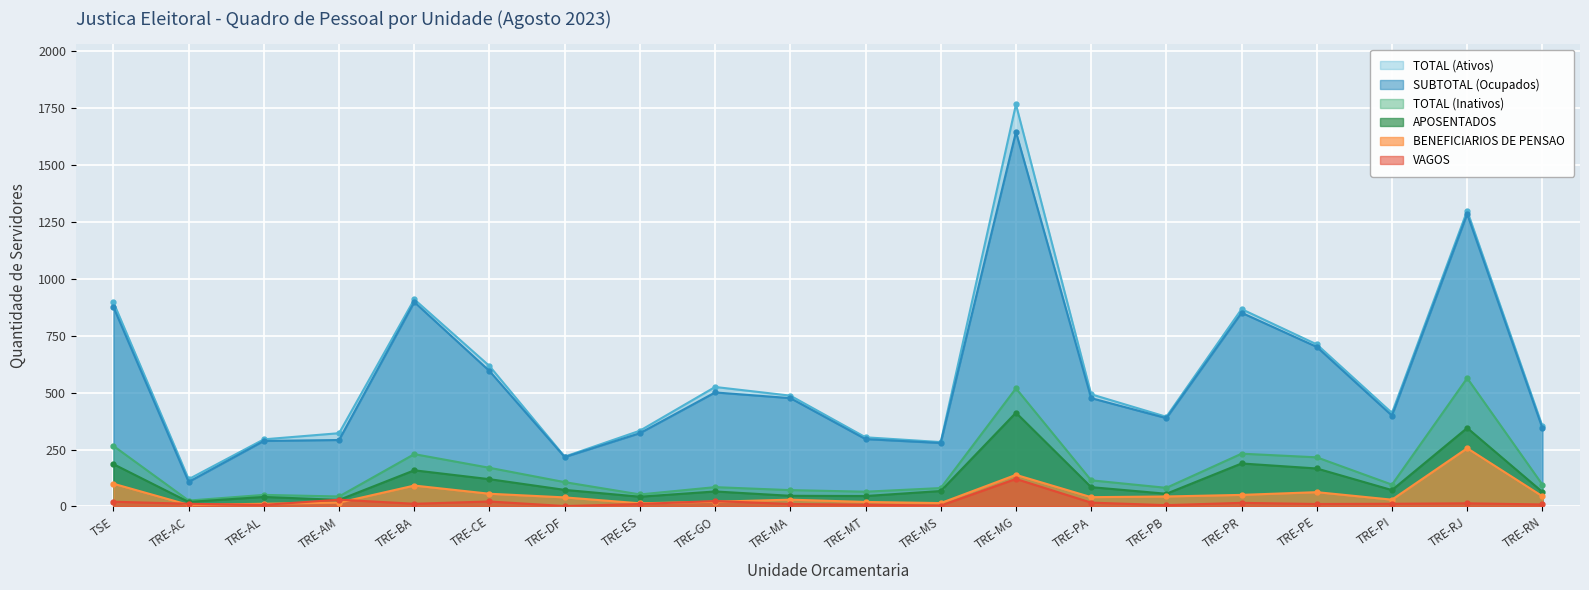

True or false: APOSENTADOS has a value of 68 at TRE-MS.

True